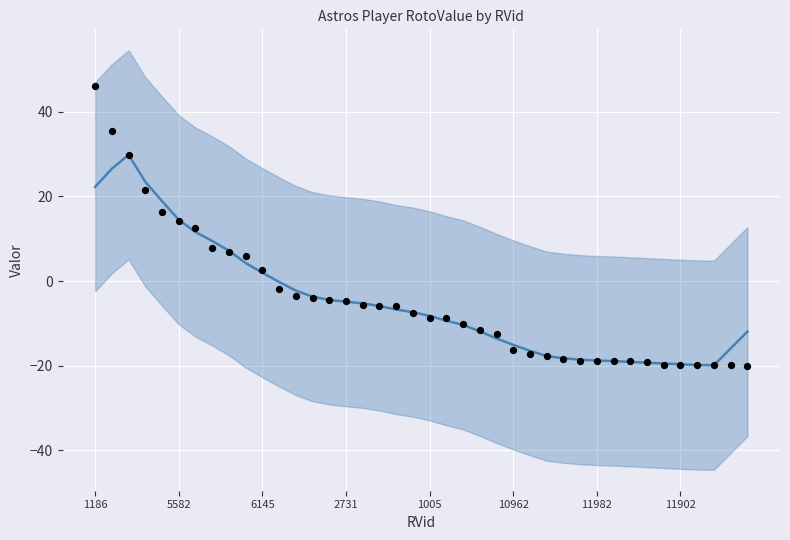

At how many categories does at least one series exceed -7?

19